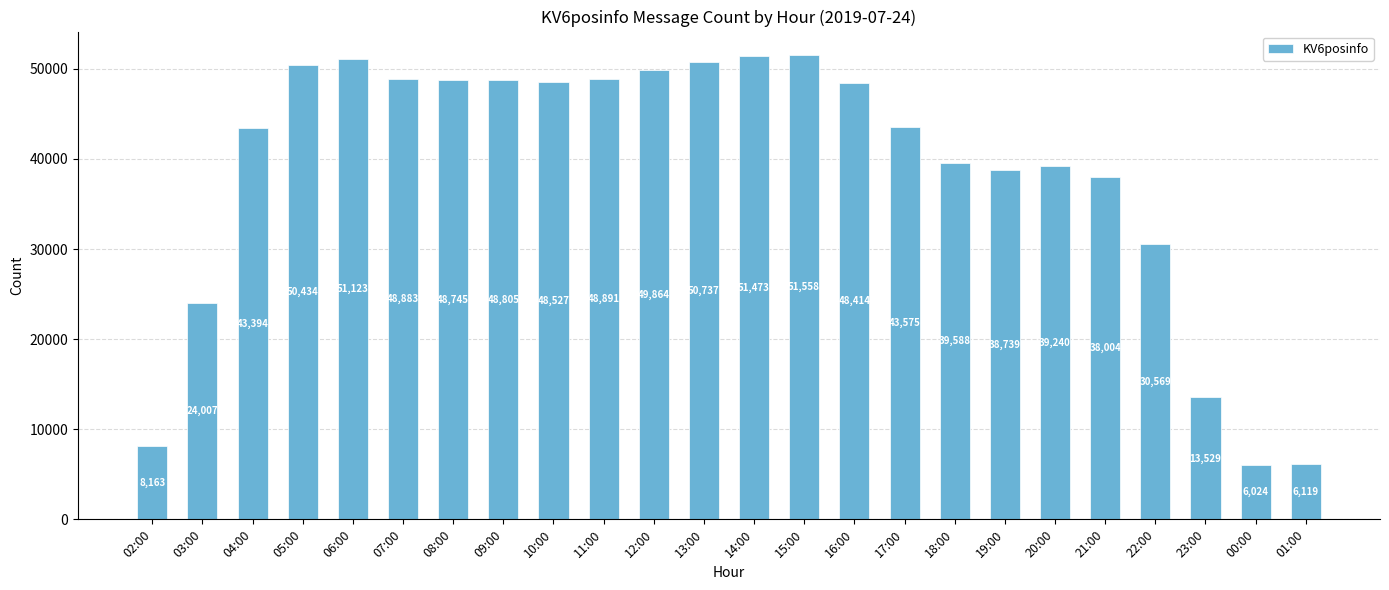

Rank the categories by value from lowest to highest.

00:00, 01:00, 02:00, 23:00, 03:00, 22:00, 21:00, 19:00, 20:00, 18:00, 04:00, 17:00, 16:00, 10:00, 08:00, 09:00, 07:00, 11:00, 12:00, 05:00, 13:00, 06:00, 14:00, 15:00